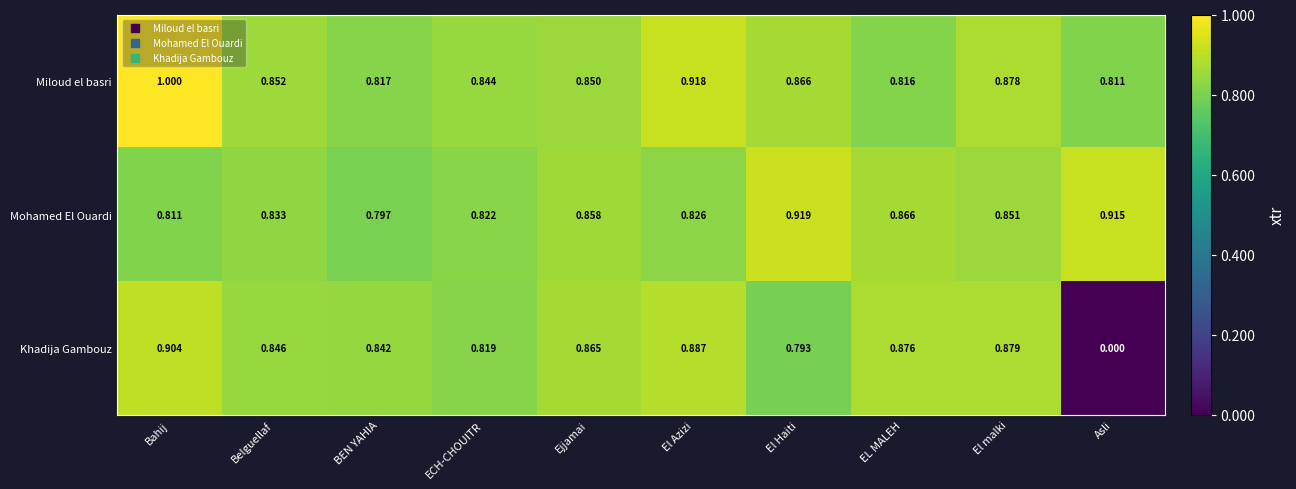

Is the value of Mohamed El Ouardi at El Azizi greater than the value of Miloud el basri at ECH-CHOUITR?

No